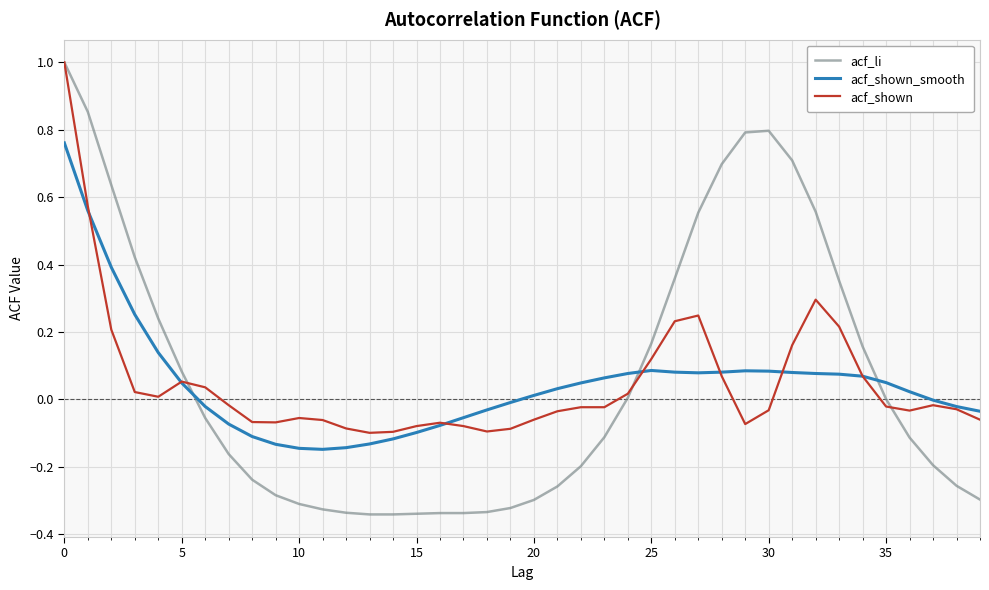

True or false: acf_shown_smooth and acf_li cross at least once.

True